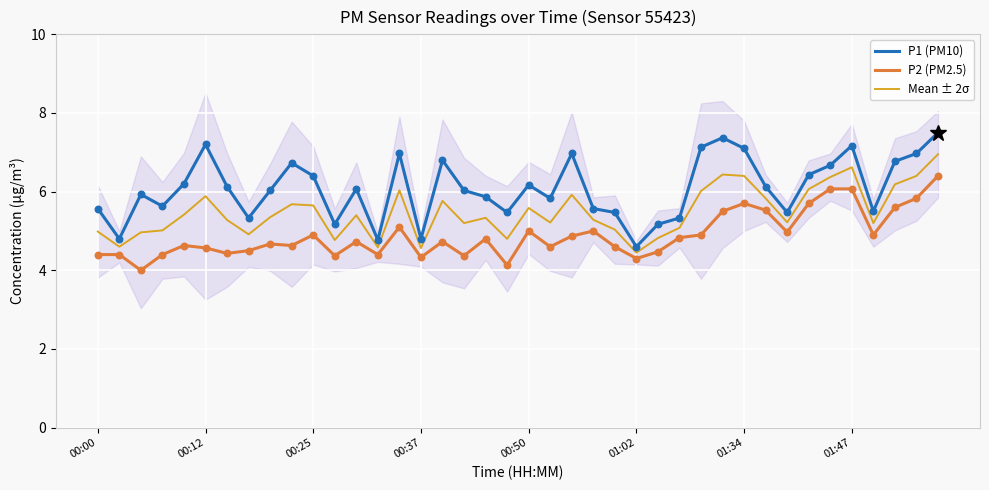

Which series has the largest total across all categories?

P1 (PM10)